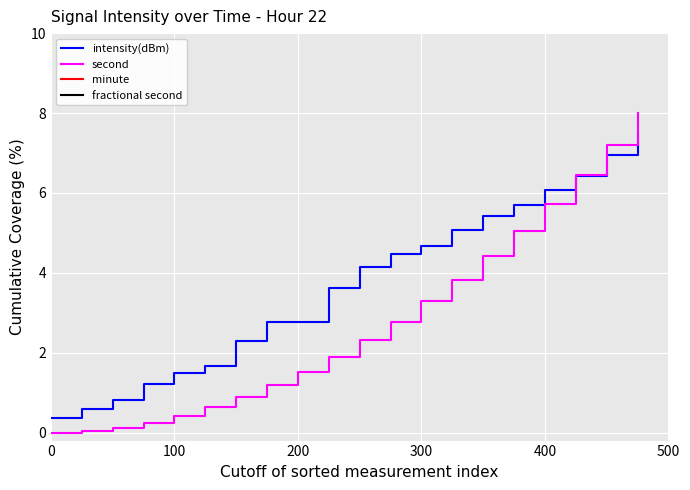

Which series has the largest range (max minus min)?

second